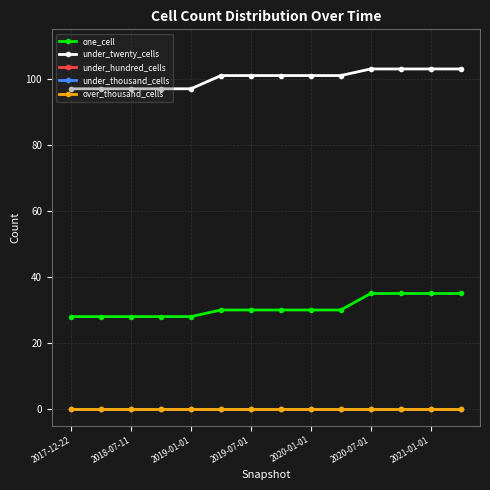

List the labels in order of under_hundred_cells value, largest first.

2017-12-22, 2018-07-11, 2019-01-01, 2019-07-01, 2020-01-01, 2020-07-01, 2021-01-01, 7, 8, 9, 10, 11, 12, 13